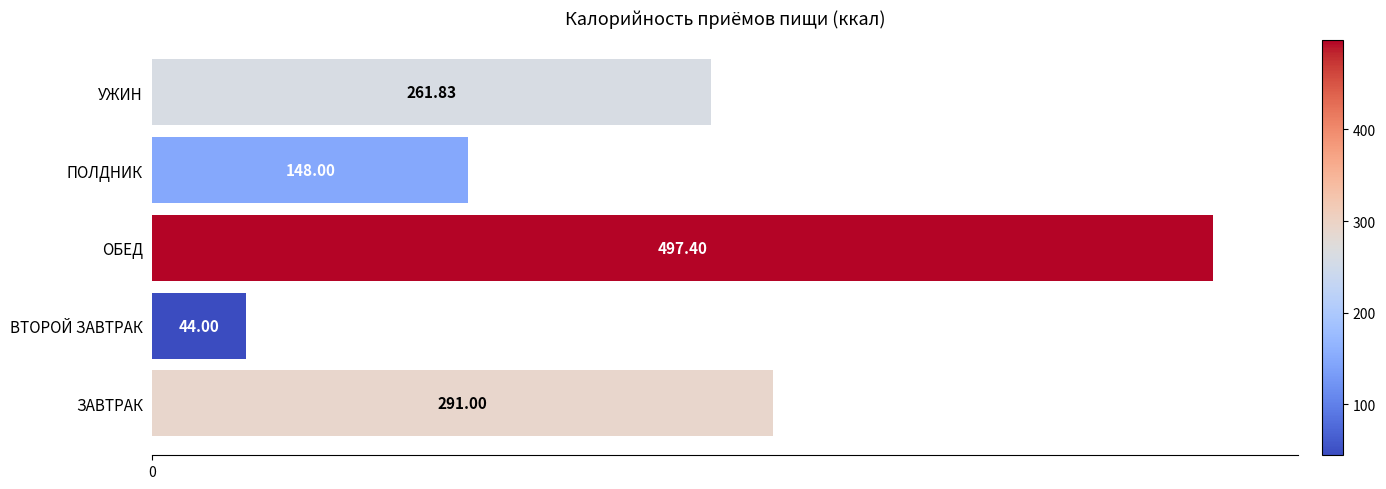

List the labels in order of value, smallest first.

ВТОРОЙ ЗАВТРАК, ПОЛДНИК, УЖИН, ЗАВТРАК, ОБЕД